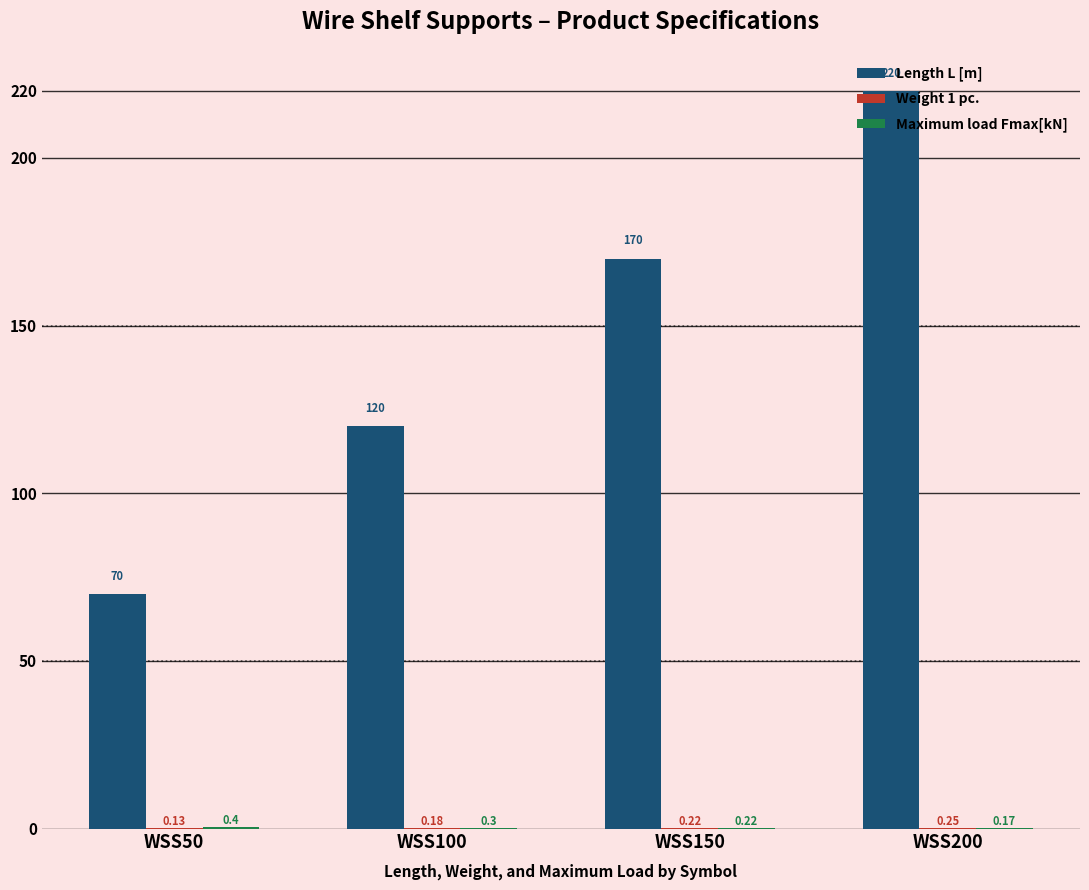

Which series changed the most between WSS50 and WSS150?

Length L [m]